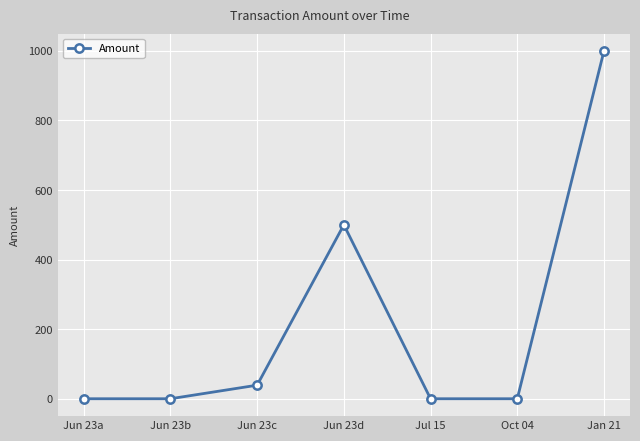

How many distinct data groups are displayed?

1